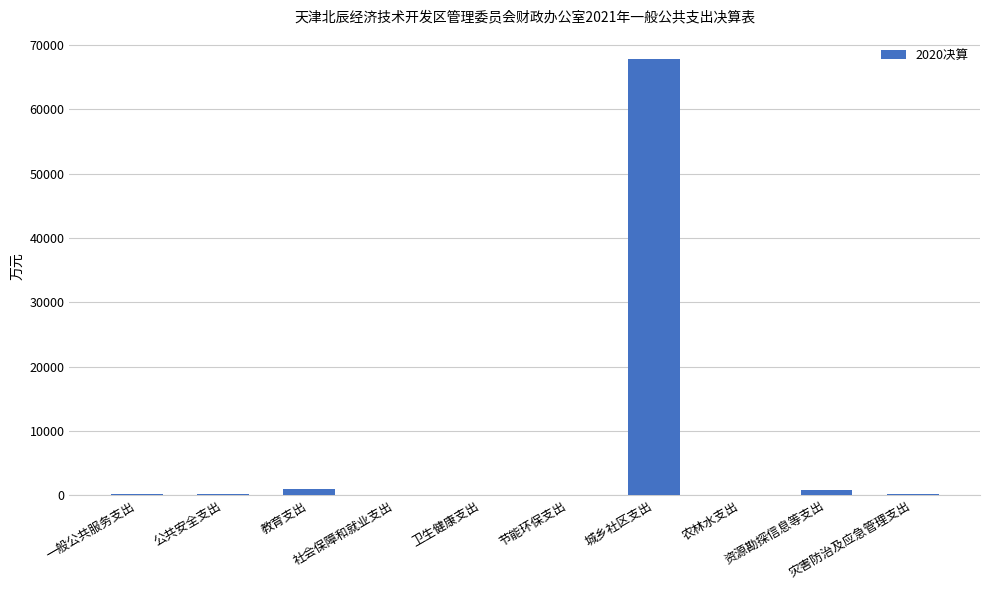

What is the maximum value shown in the chart?

67745